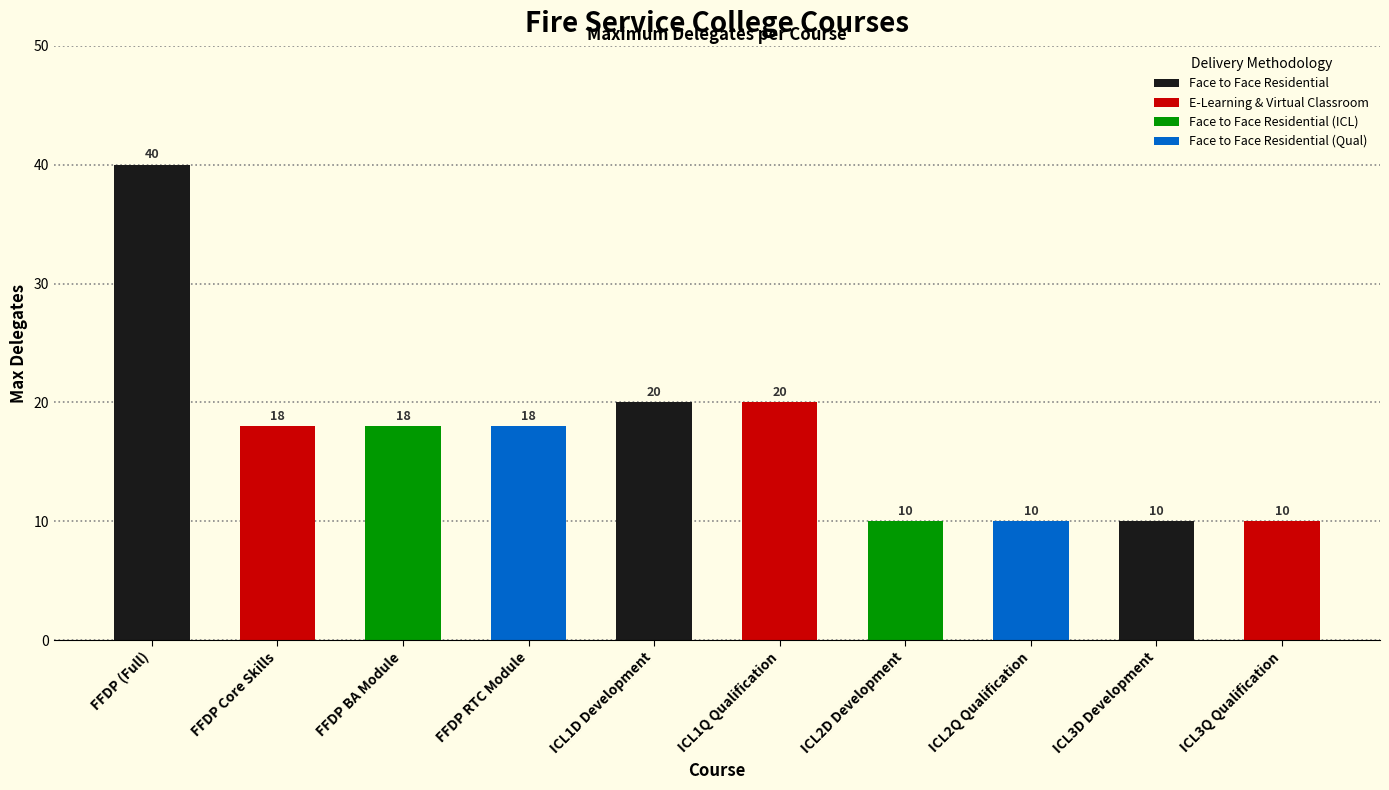

Is it true that the value at ICL2D Development is 10?

True